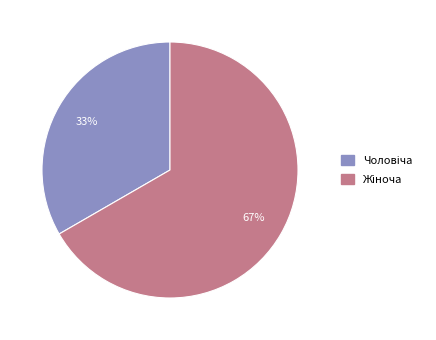

To the nearest percent, what is the average slice percentage?

50%